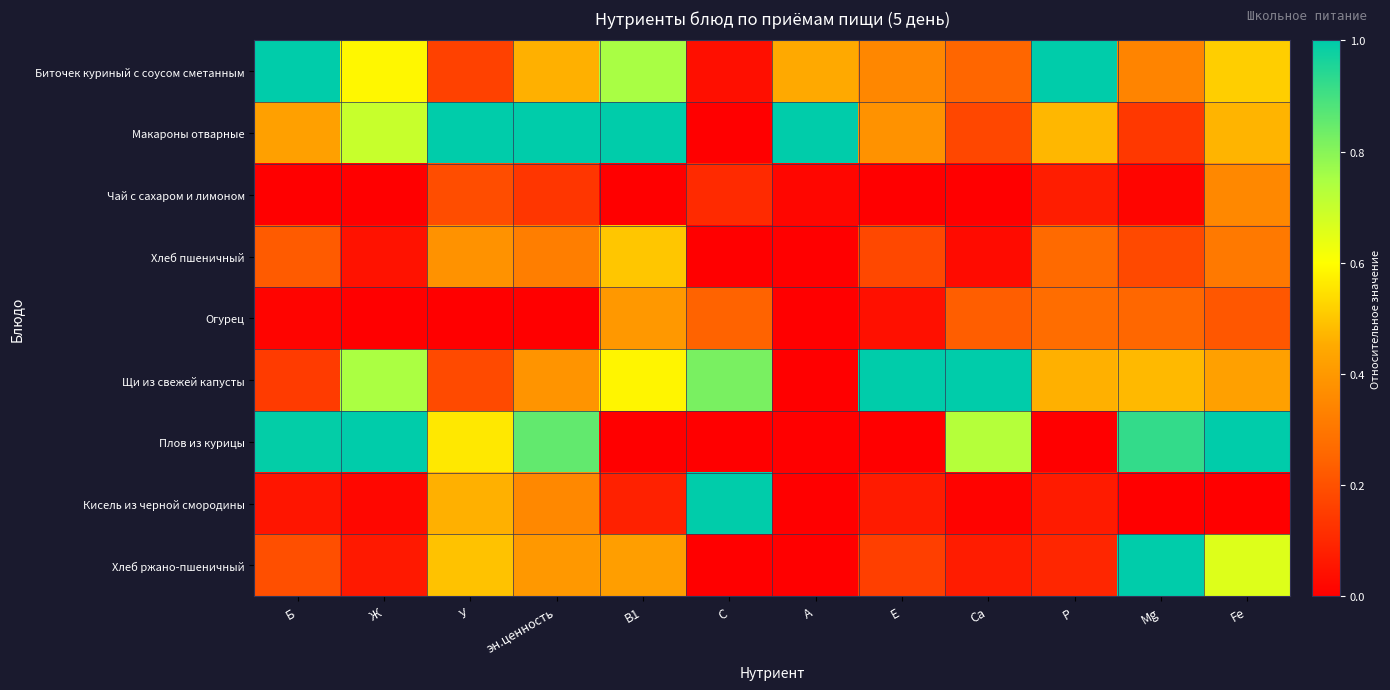

Which series changed the most between Е and Р?

Биточек куриный с соусом сметанным